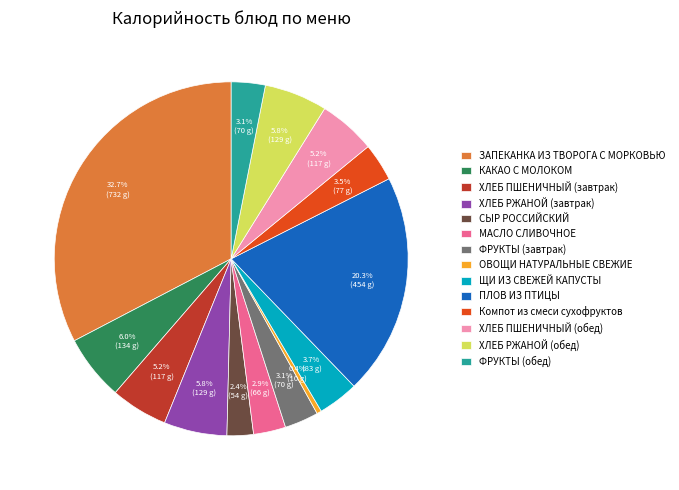

Does any single category account for the majority?

No